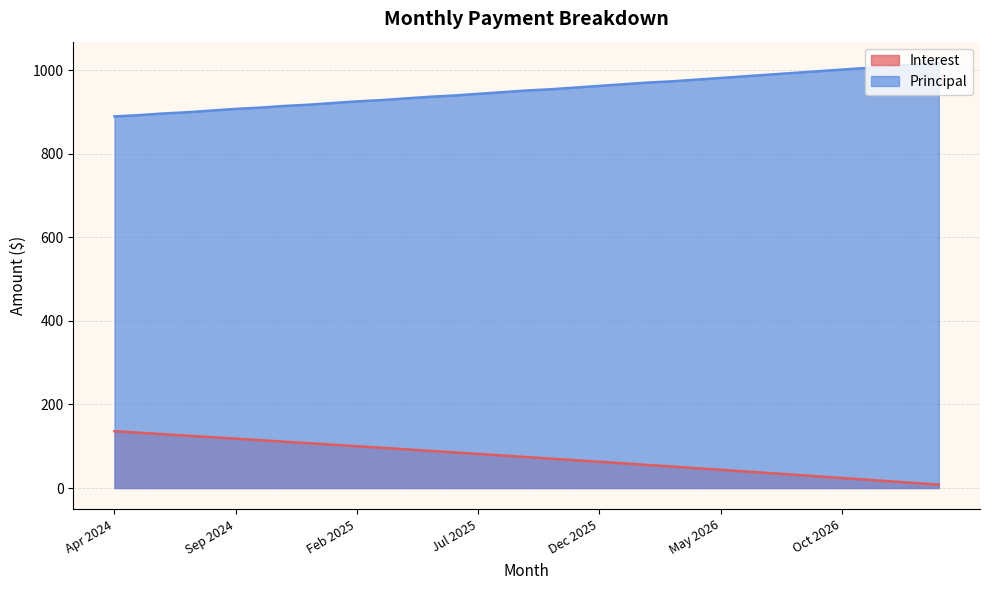

True or false: Interest and Principal intersect in this chart.

False